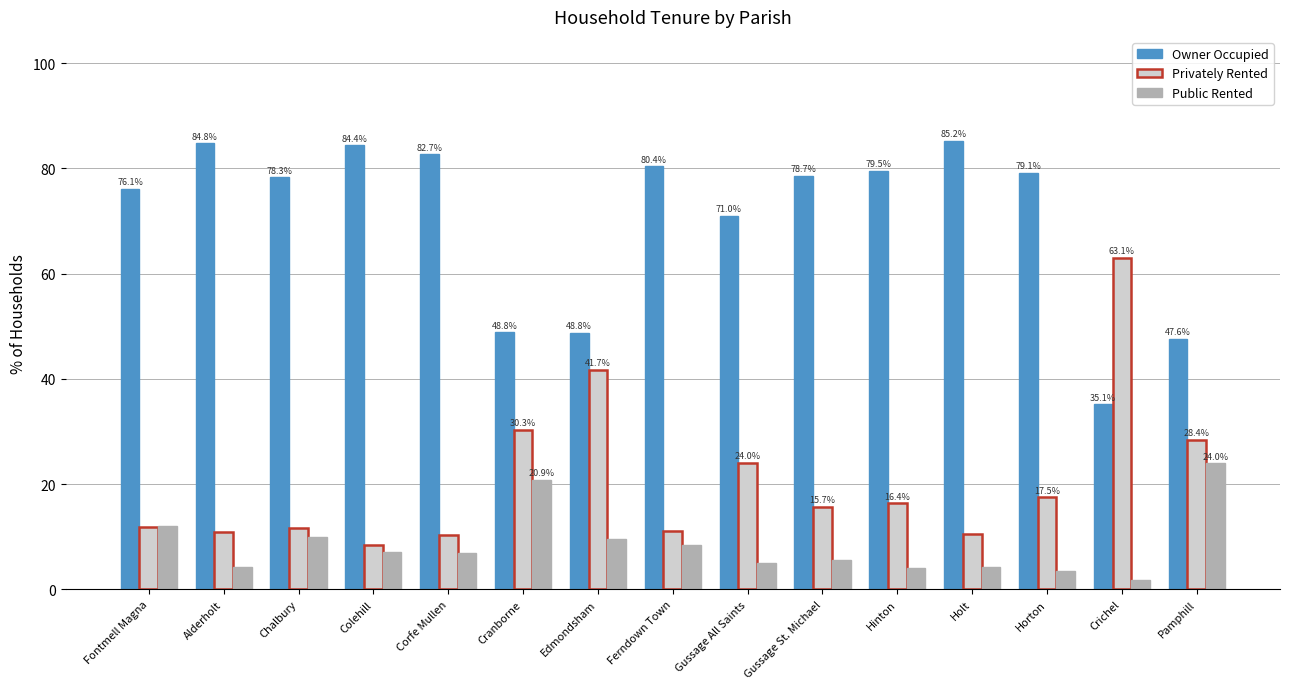

At which label is Owner Occupied closest to 60?

Gussage All Saints